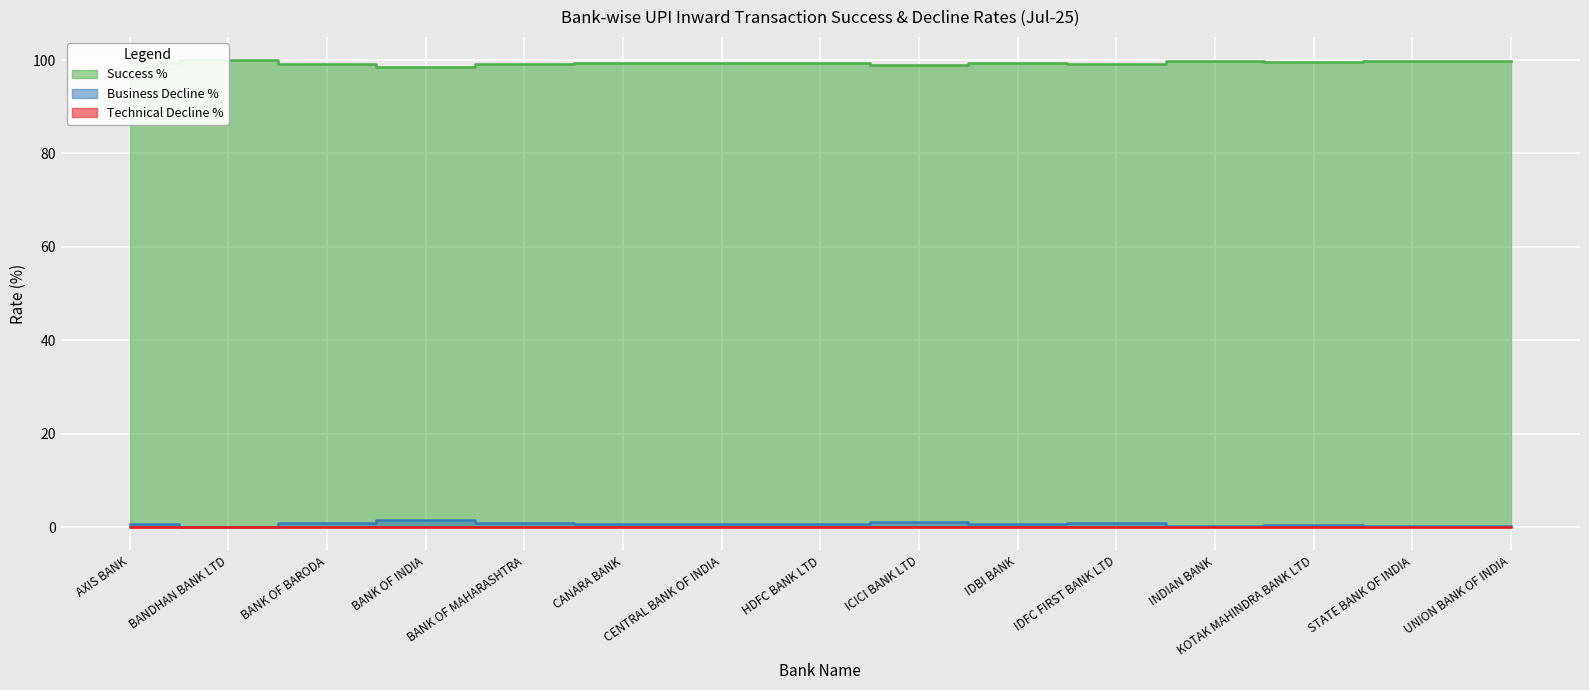

Read the Success % value at ICICI BANK LTD.

99.0